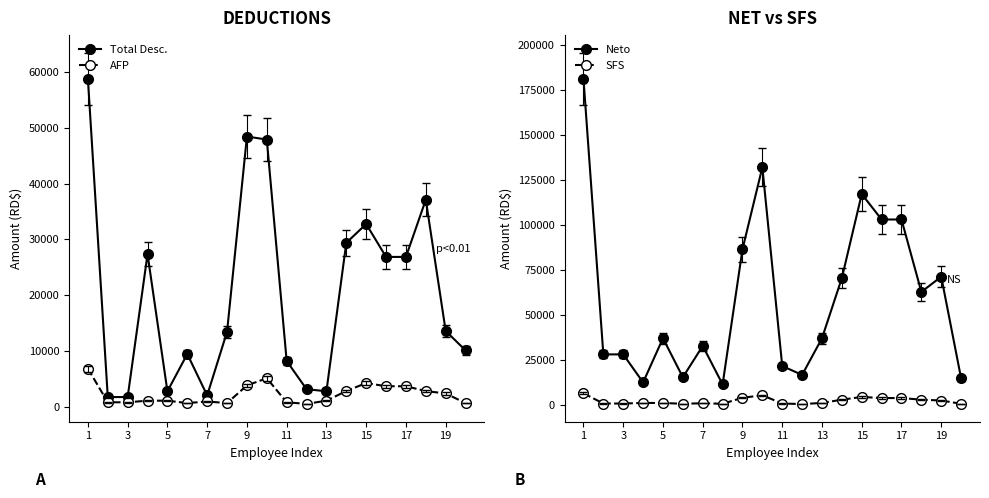

True or false: AFP and Neto intersect in this chart.

False